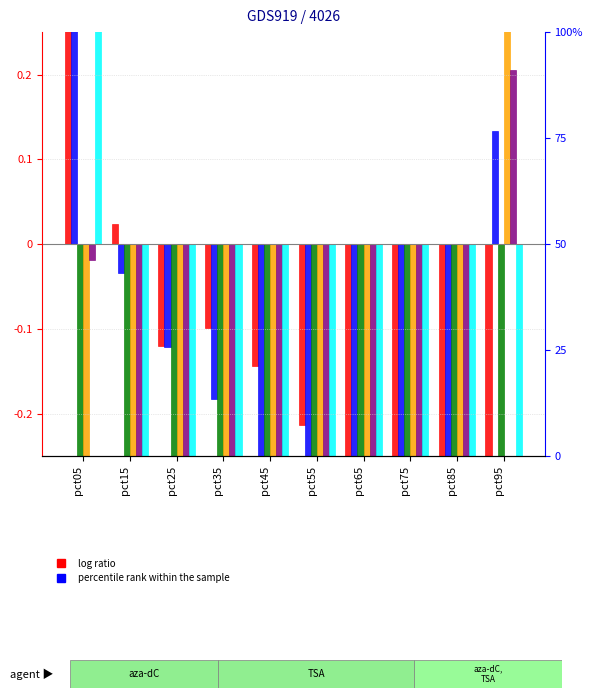

The value of Jan at pct45 is -0.0. True or false?

False